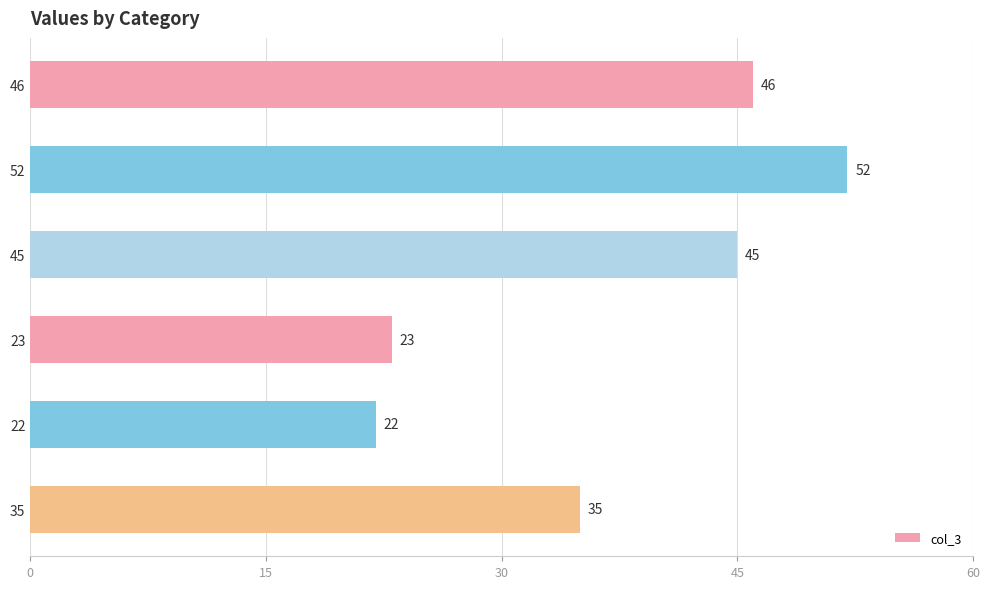

The value at 52 is 27. True or false?

False